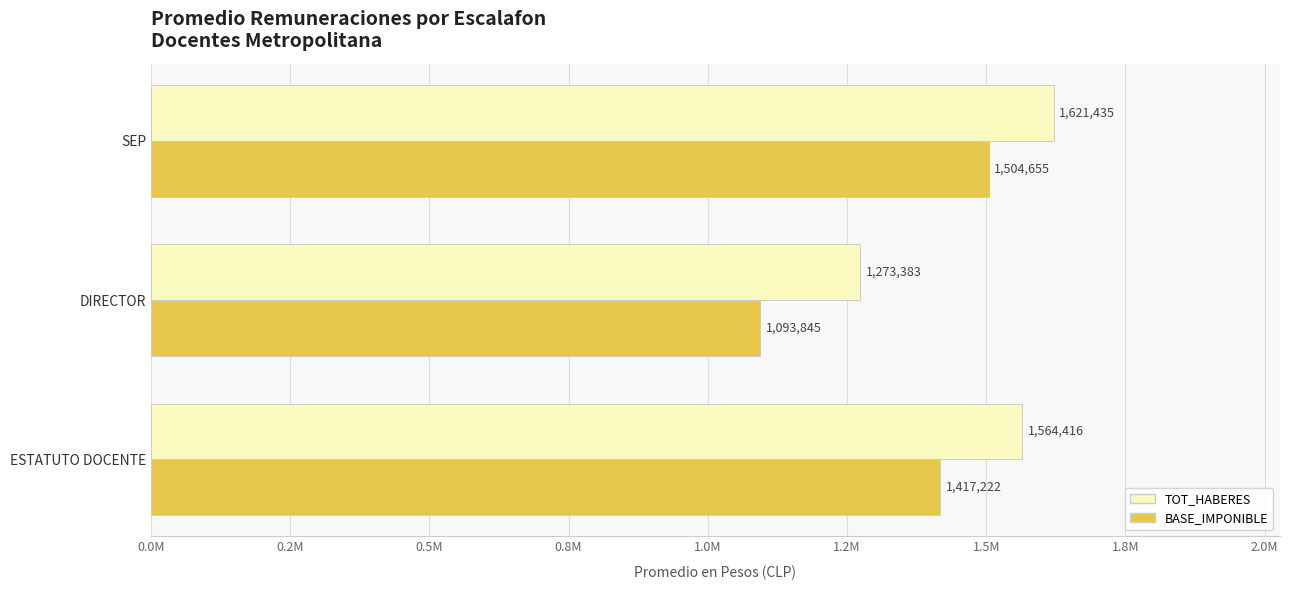

What are all the series names shown in the legend?

TOT_HABERES, BASE_IMPONIBLE